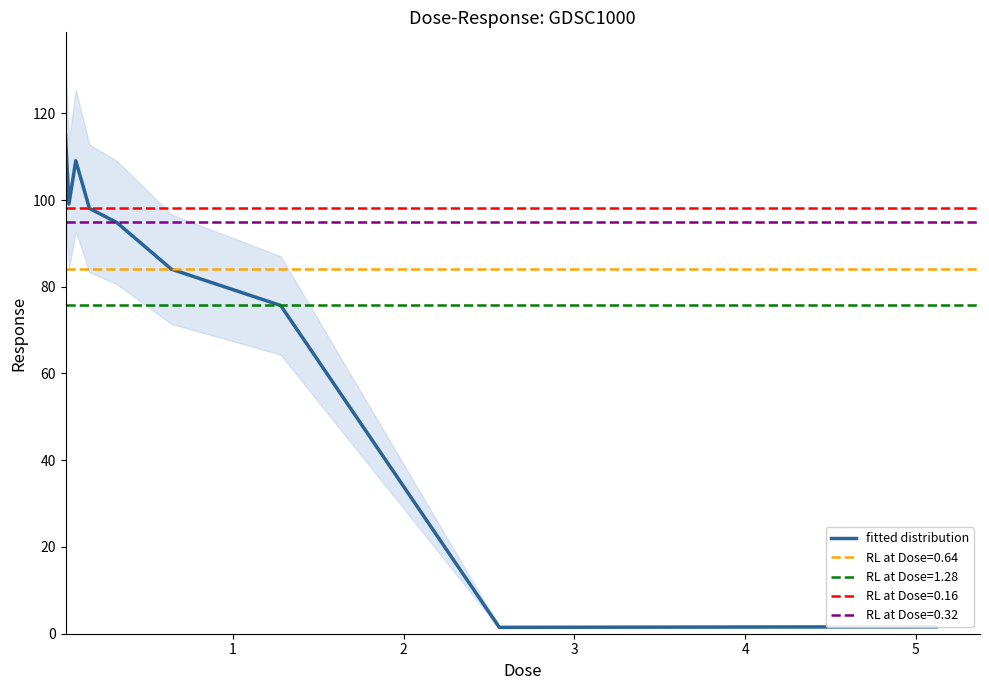

What is the average value?

75.4